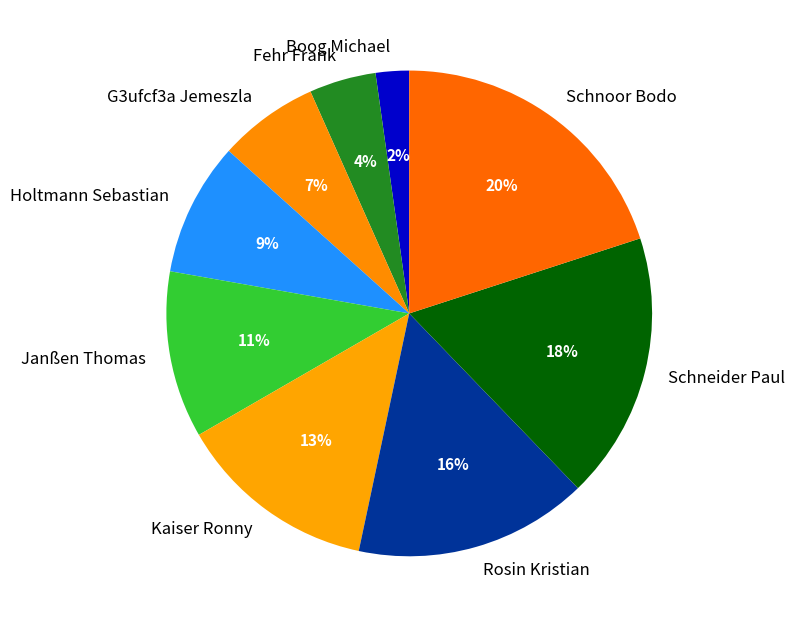

Rank the categories by value from highest to lowest.

Schnoor Bodo, Schneider Paul, Rosin Kristian, Kaiser Ronny, Janßen Thomas, Holtmann Sebastian, G3ufcf3a Jemeszla, Fehr Frank, Boog Michael